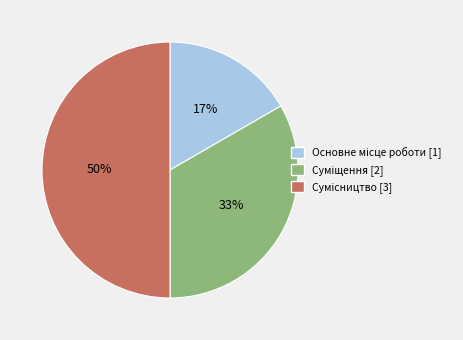

To the nearest percent, what is the difference between the largest and smallest slice percentages?

33%